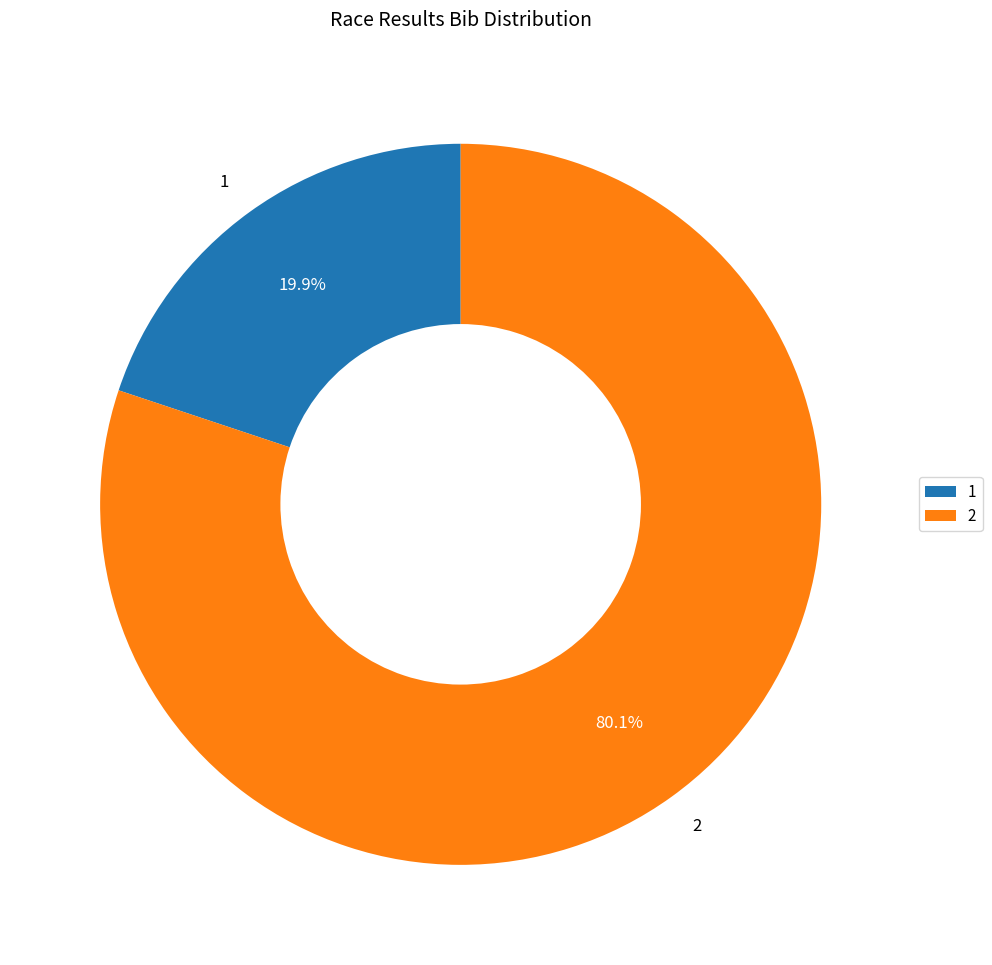

Combined, what portion of the pie is 1 and 2?

100.0%